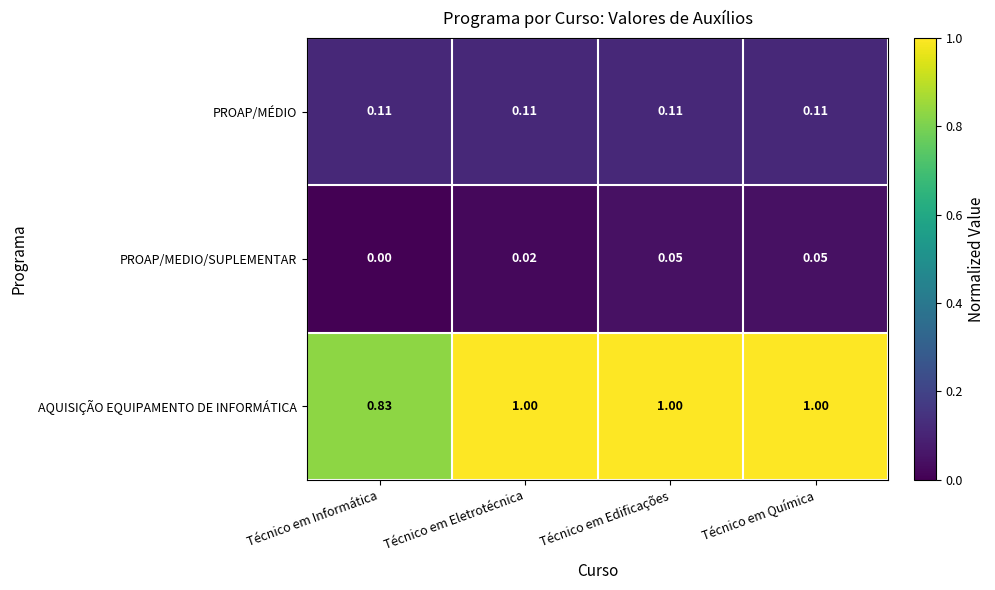

Where is PROAP/MEDIO/SUPLEMENTAR nearest to the value 0?

Técnico em Informática